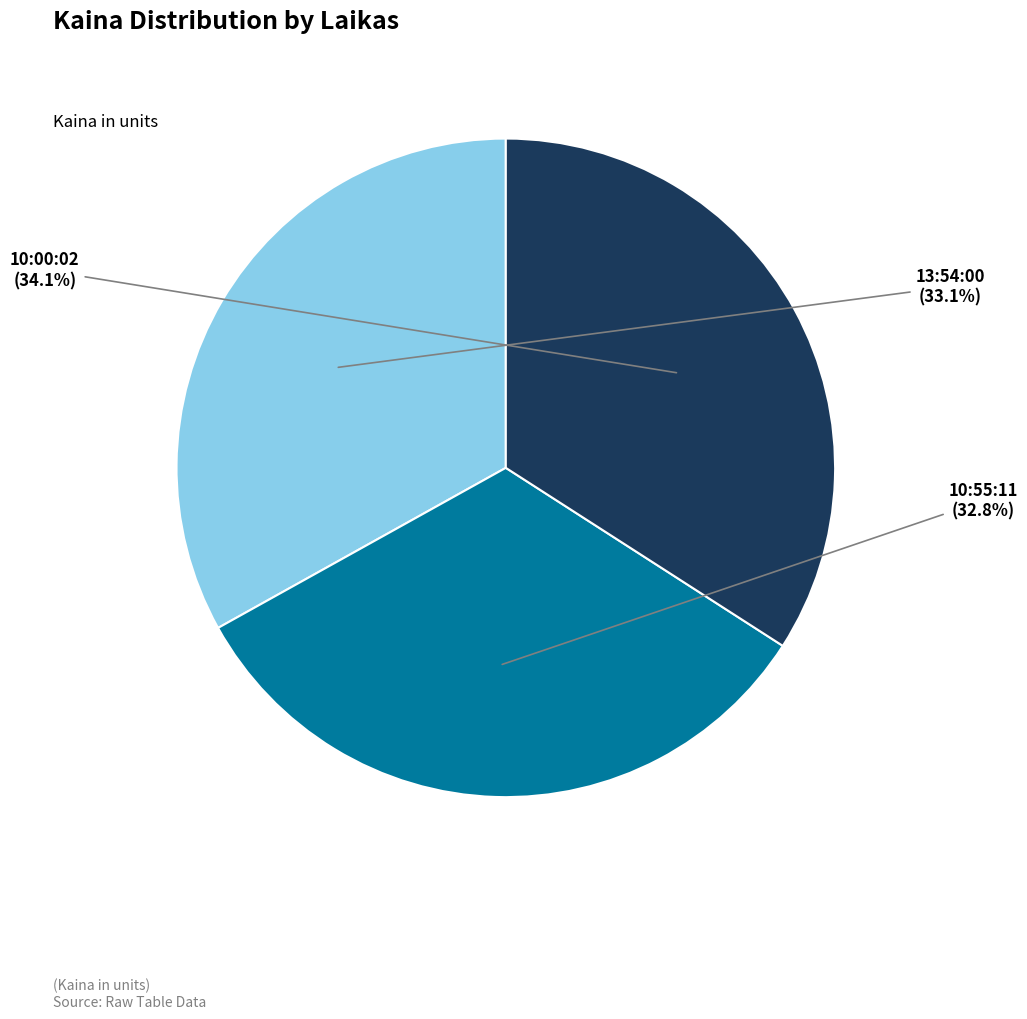

To the nearest percent, what is the difference between the largest and smallest slice percentages?

1%